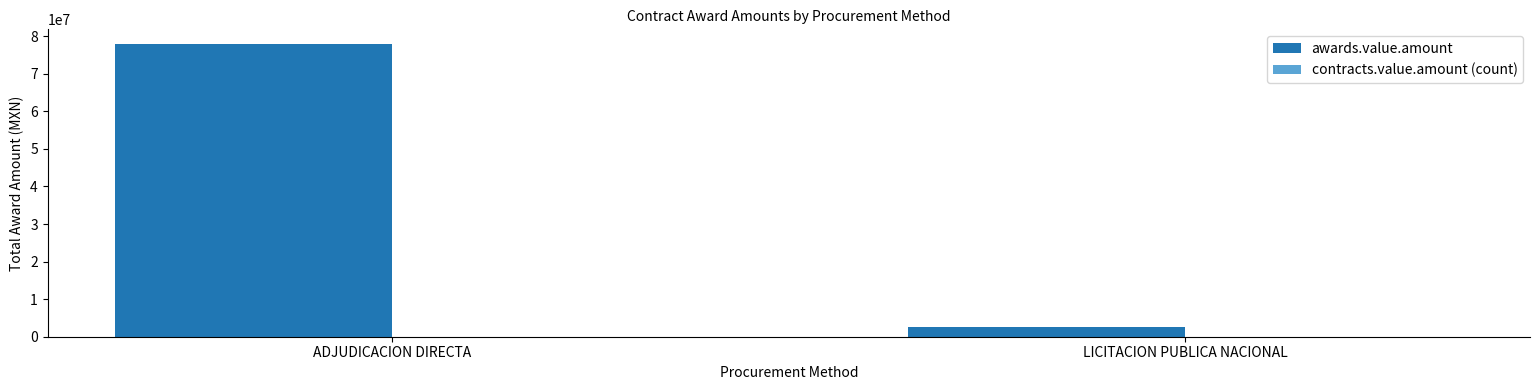

Which series changed the most between ADJUDICACION DIRECTA and LICITACION PUBLICA NACIONAL?

awards.value.amount